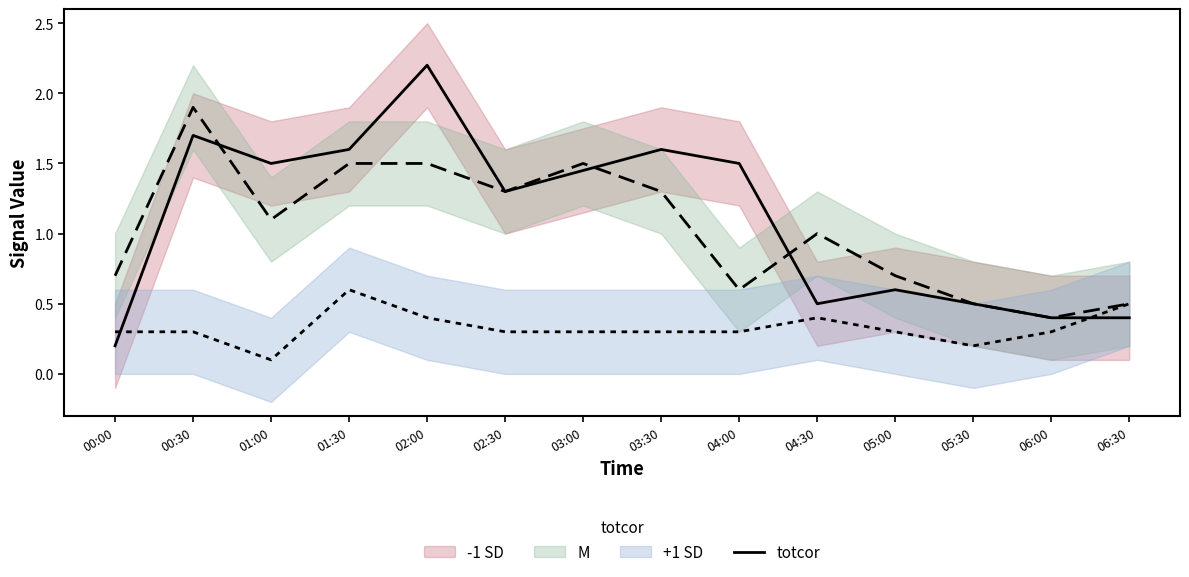

True or false: the data shows 0.9 at 03:30.

False